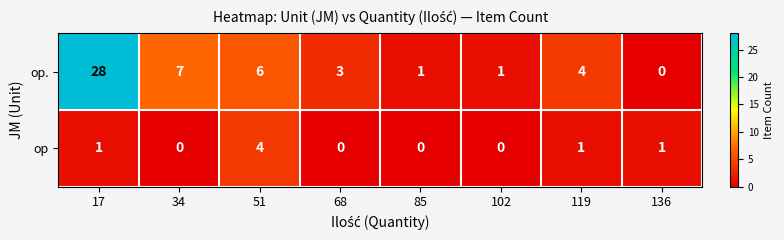

Reading right to left, list all the values displayed in this chart.

op.: 136=0	119=4	102=1	85=1	68=3	51=6	34=7	17=28
op: 136=1	119=1	102=0	85=0	68=0	51=4	34=0	17=1